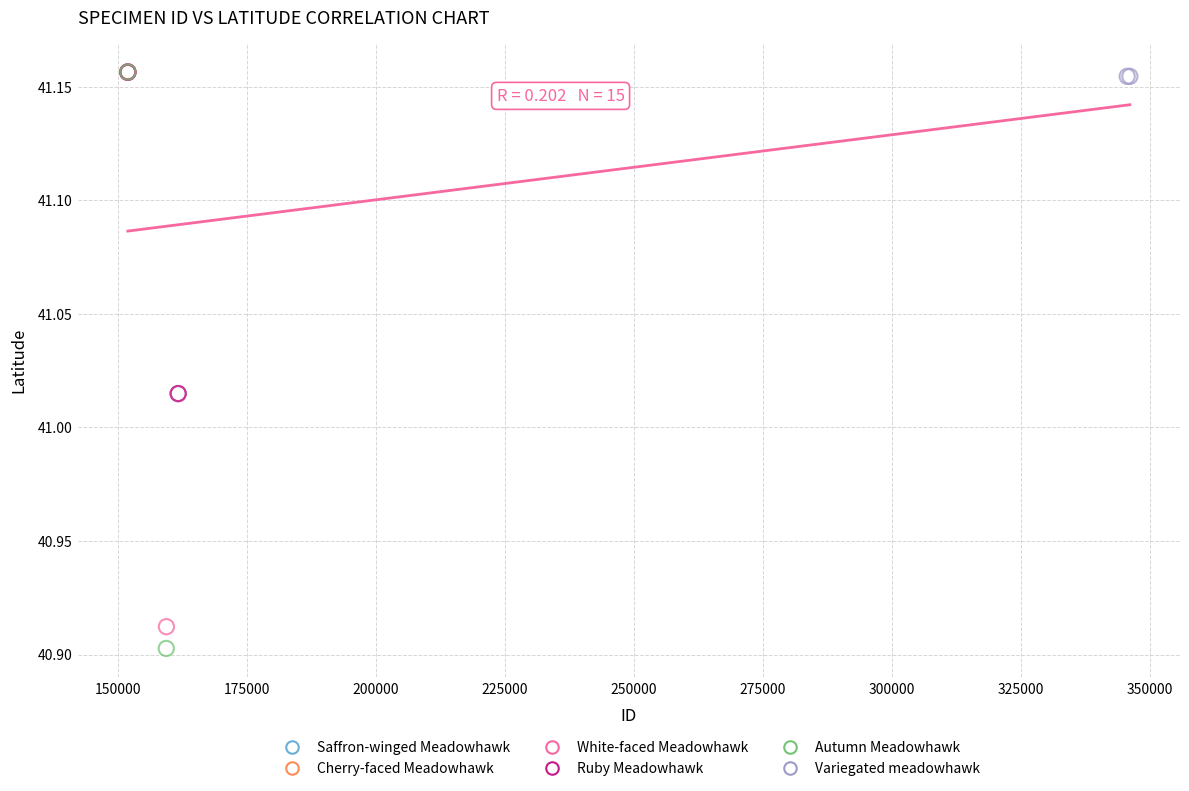

What are all the series names shown in the legend?

Saffron-winged Meadowhawk, Cherry-faced Meadowhawk, White-faced Meadowhawk, Ruby Meadowhawk, Autumn Meadowhawk, Variegated meadowhawk